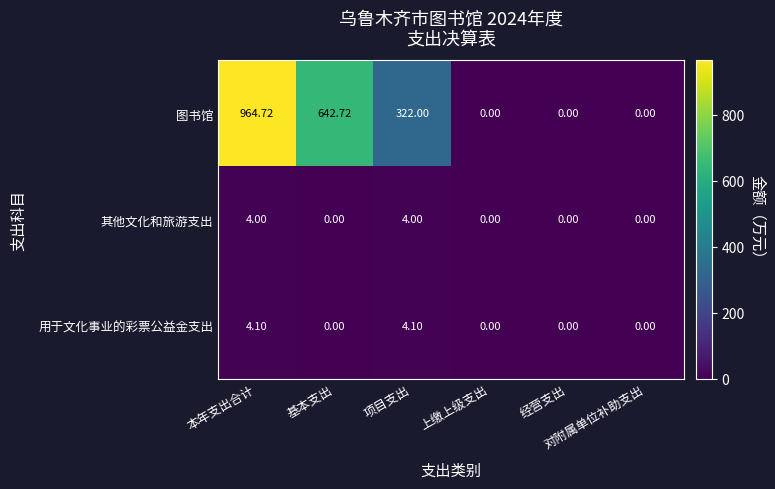

List the series in order of their peak value, highest first.

图书馆, 用于文化事业的彩票公益金支出, 其他文化和旅游支出